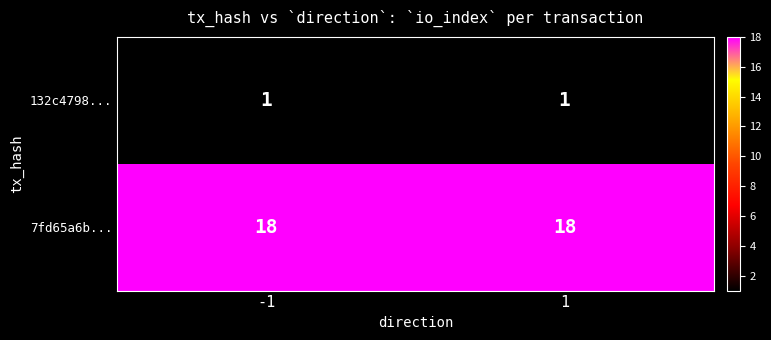

What is the lowest value of the 7fd65a6b... series?

18